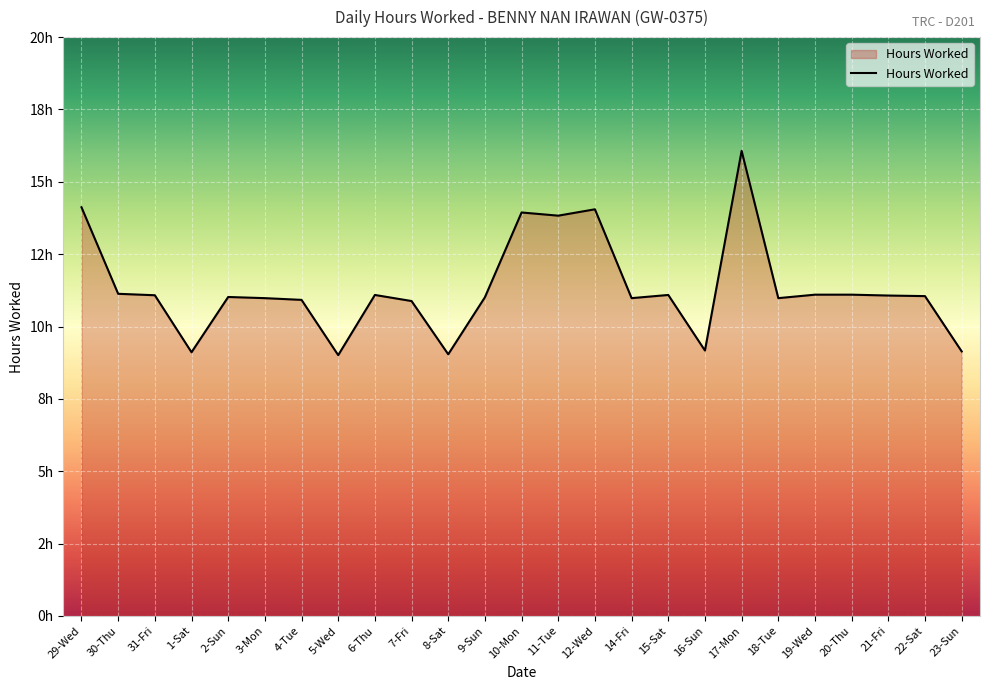

Does the chart display data point markers on the line(s)?

No